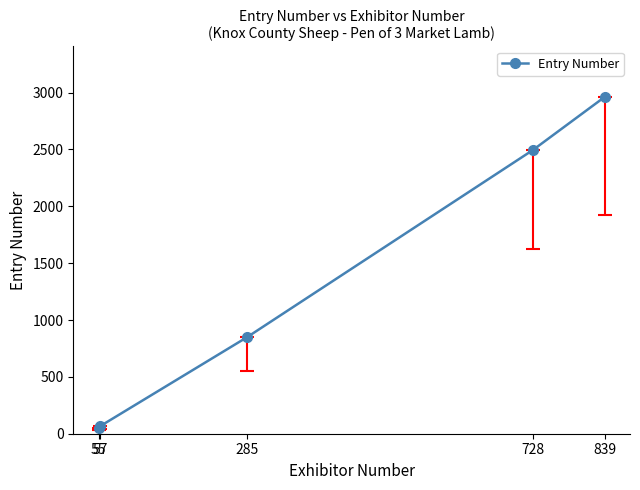

The chart shows a value of 51 at 55. True or false?

True